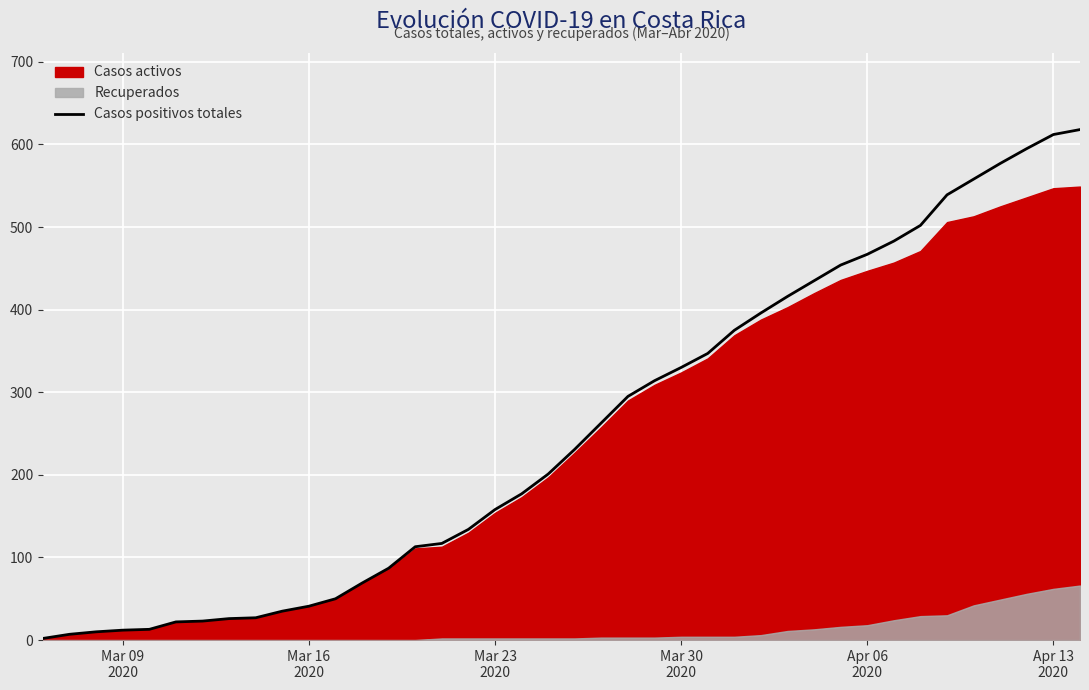

What is the maximum value for Casos positivos totales?

618